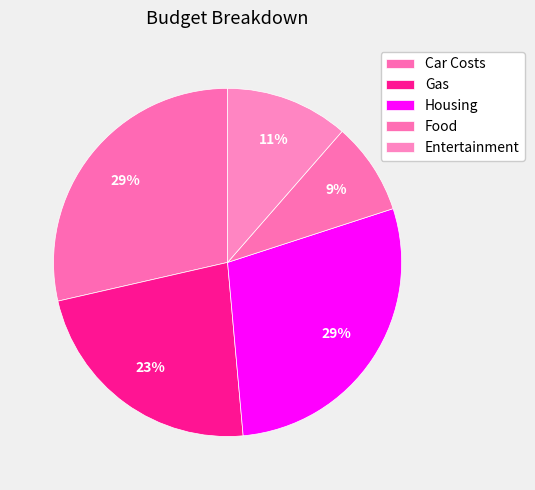

To the nearest percent, what is the combined percentage of Car Costs and Gas?

51%